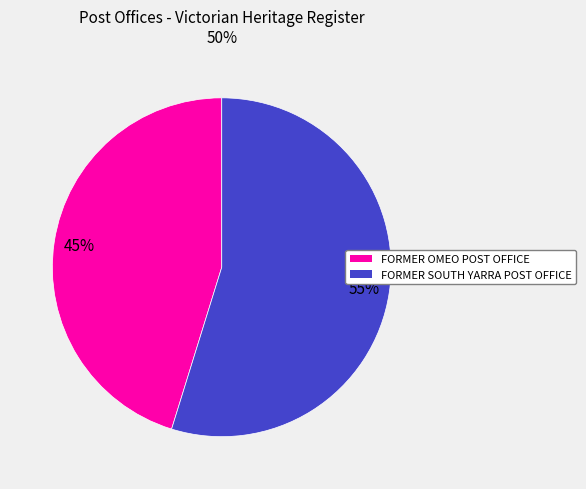

What is the ratio of the value at FORMER SOUTH YARRA POST OFFICE to the value at FORMER OMEO POST OFFICE?

1.2